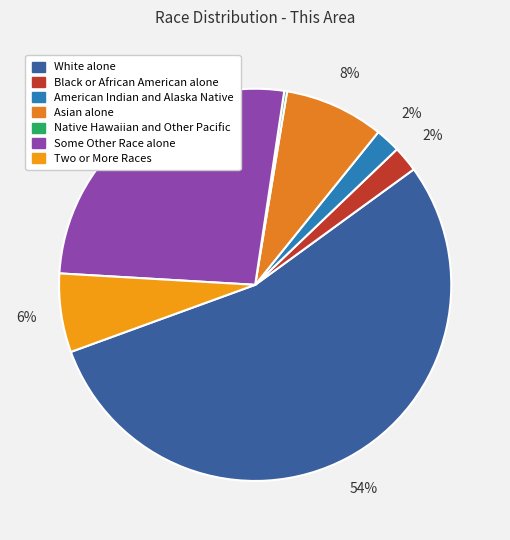

Is it true that White alone is 54% of the pie?

True